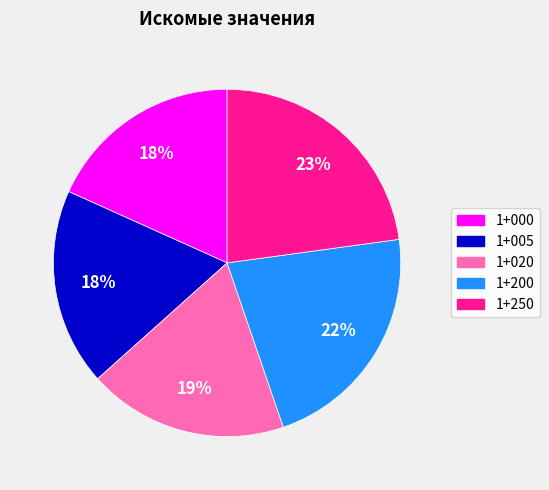

The 1+005 slice represents 29% of the pie. True or false?

False